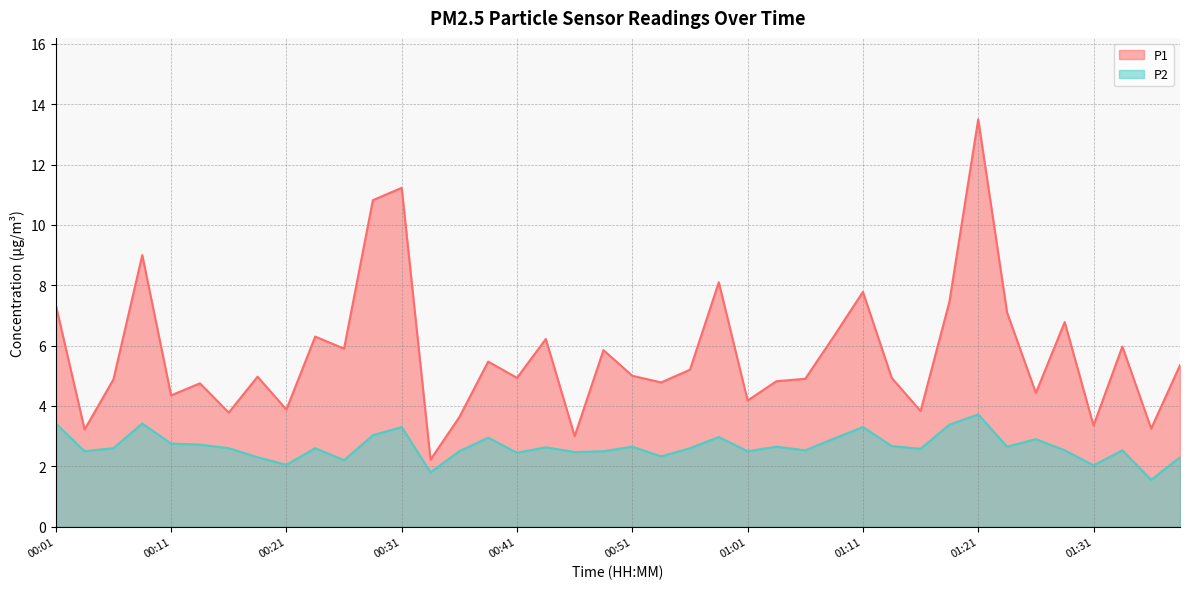

Is it true that P2 equals 1.3 at 01:31?

False